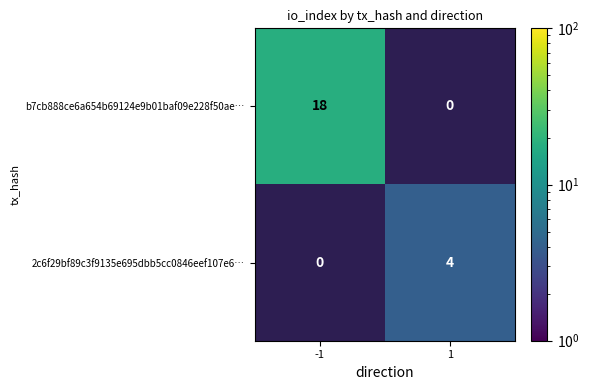

How many categories are shown in the chart?

2